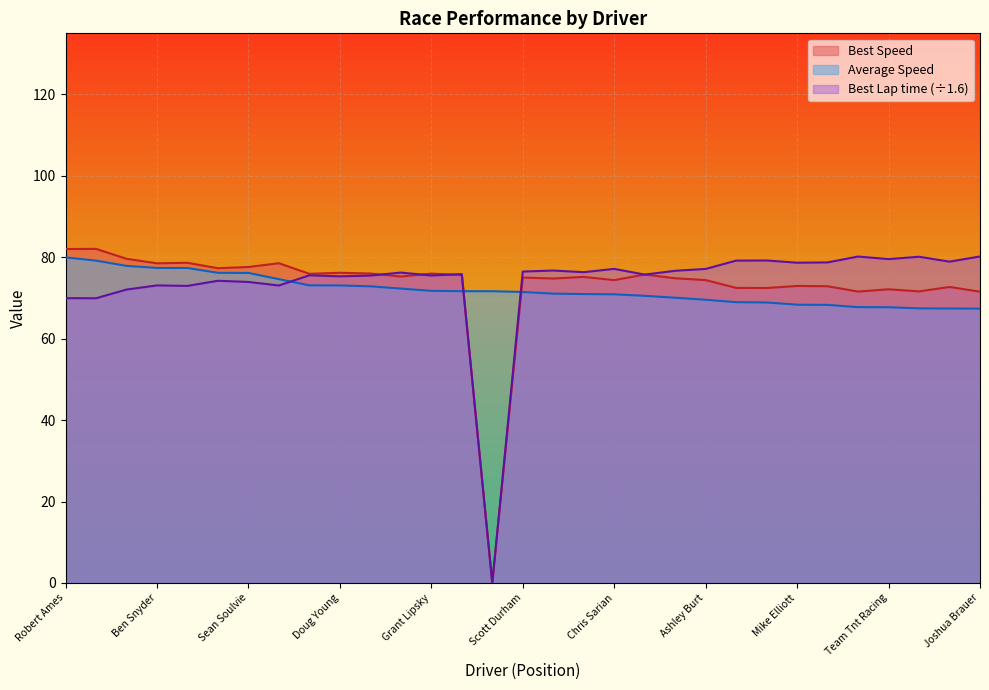

What are all the series names shown in the legend?

Best Speed, Average Speed, Best Lap time (÷1.6)